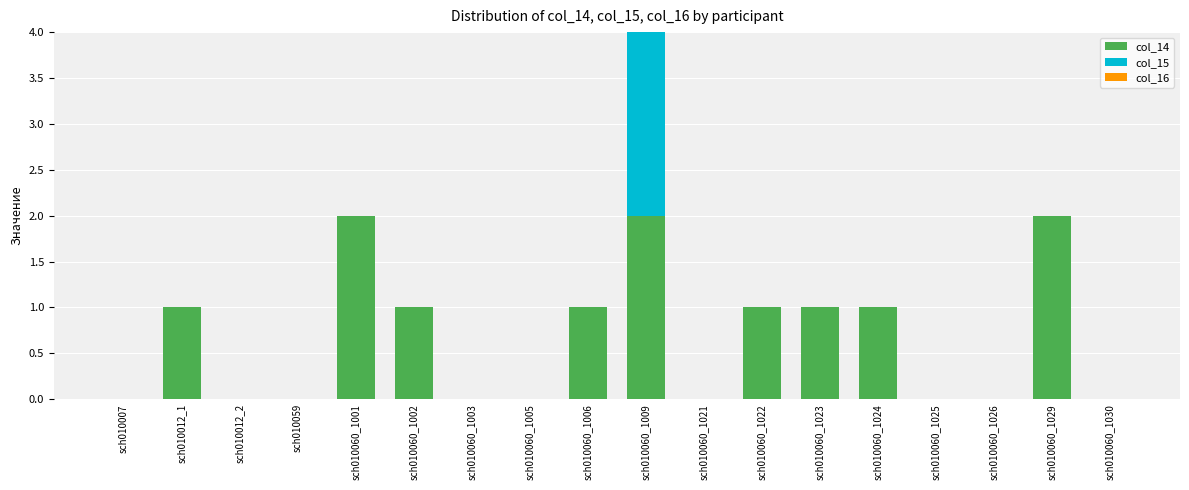

At which category is the sum across all series the highest?

sch010060_1009